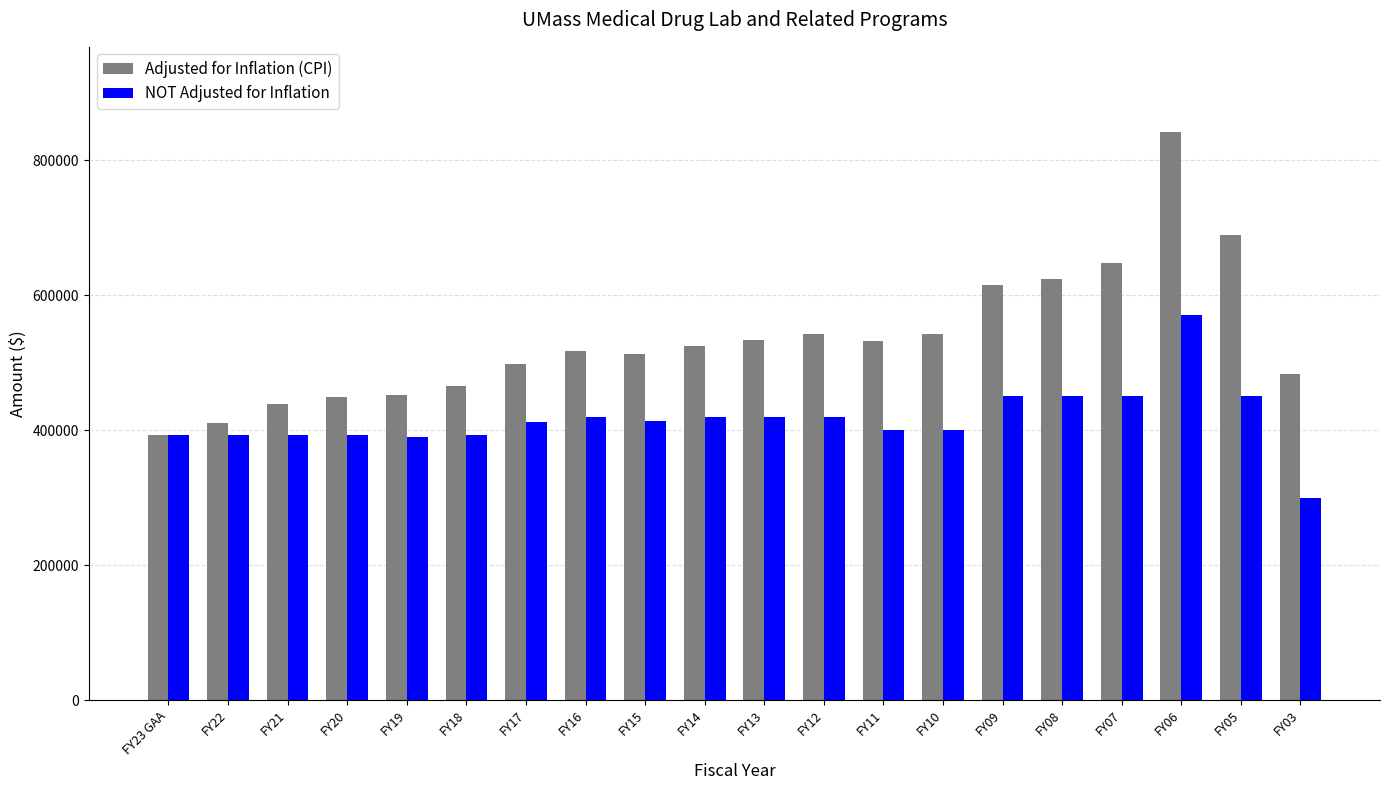

Does the chart contain stacked bars?

No